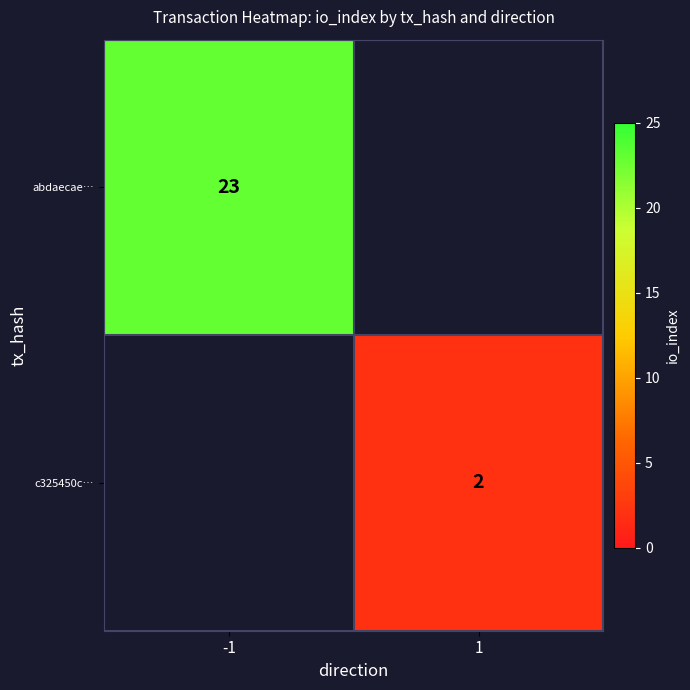

Where is abdaecae… nearest to the value 23?

-1